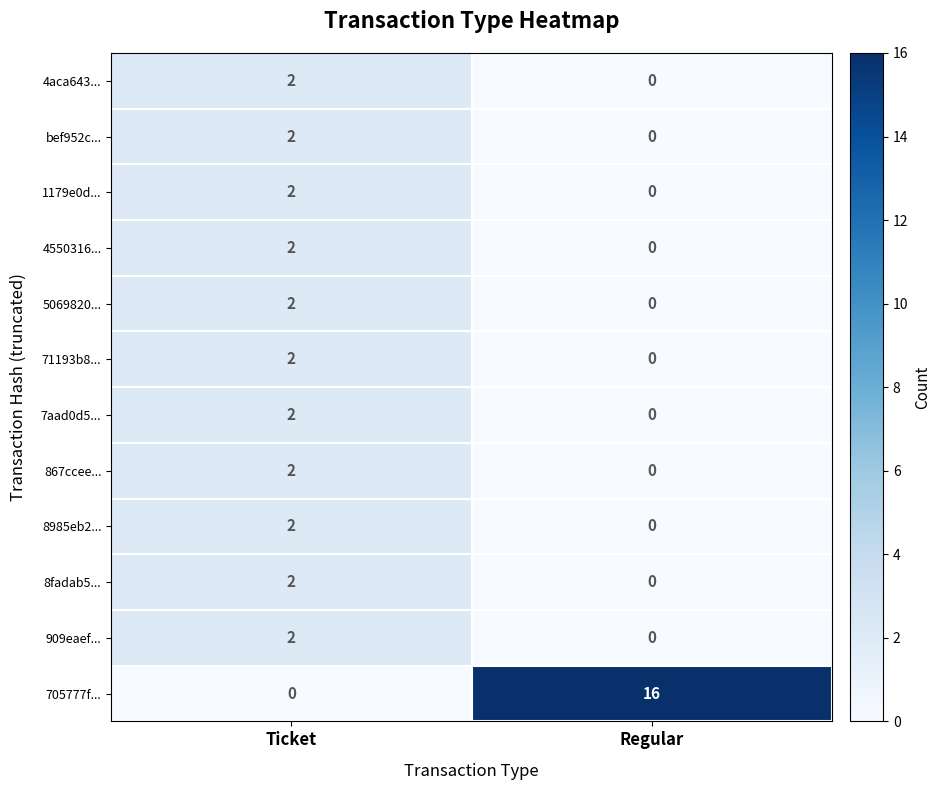

What is the difference between the 705777f... values at Regular and Ticket?

16